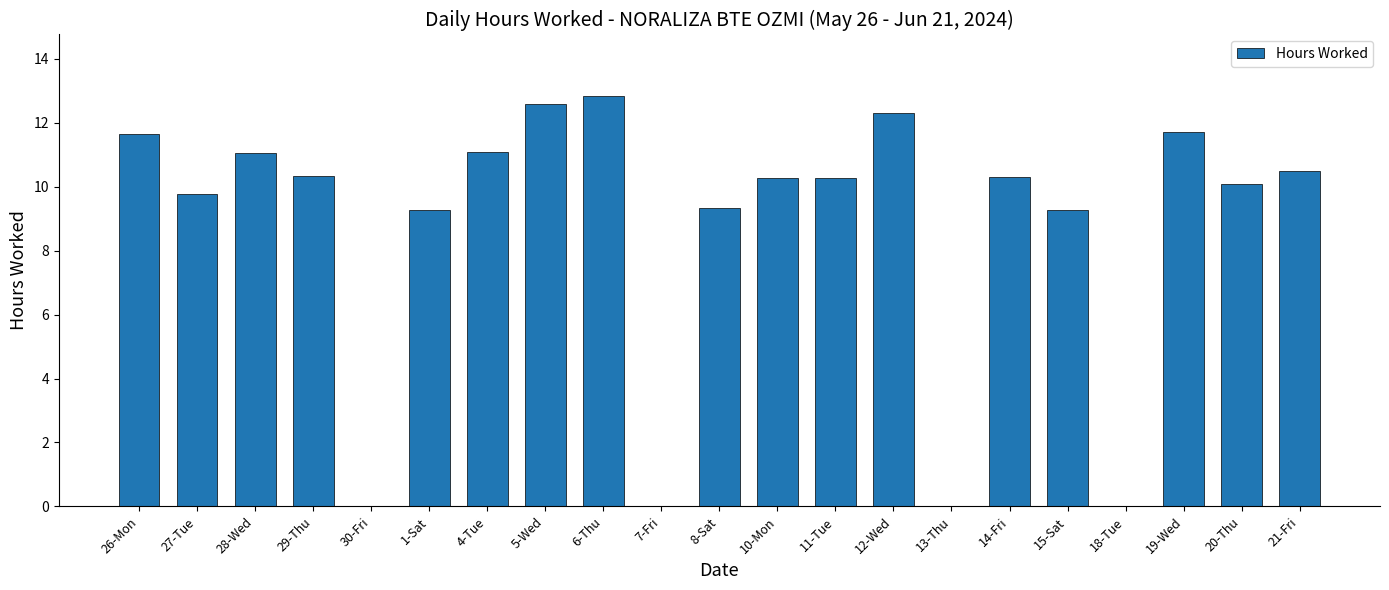

Reading left to right, what are all the values shown in this chart?

26-Mon=11.7	27-Tue=9.8	28-Wed=11.1	29-Thu=10.3	30-Fri=0.0	1-Sat=9.3	4-Tue=11.1	5-Wed=12.6	6-Thu=12.8	7-Fri=0.0	8-Sat=9.3	10-Mon=10.3	11-Tue=10.3	12-Wed=12.3	13-Thu=0.0	14-Fri=10.3	15-Sat=9.3	18-Tue=0.0	19-Wed=11.7	20-Thu=10.1	21-Fri=10.5